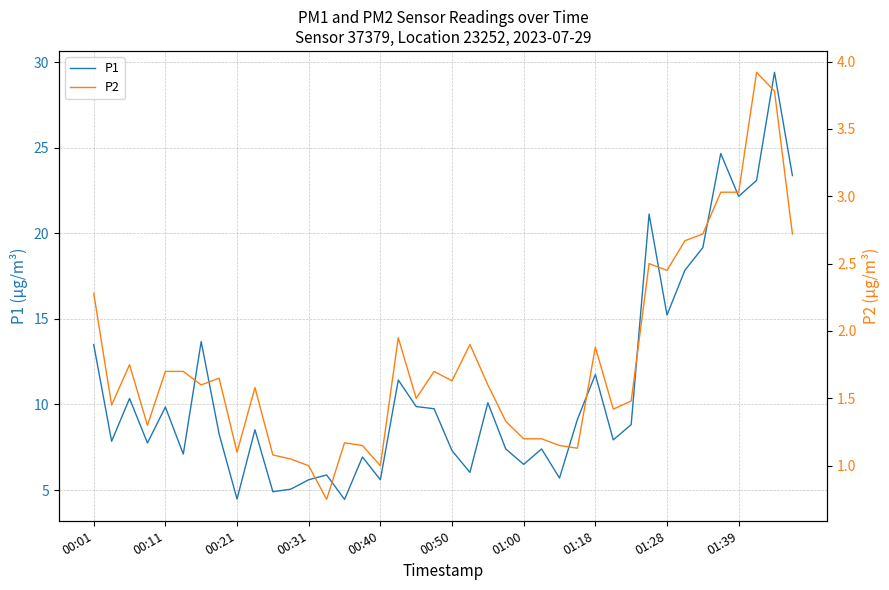

What is the label of the 6th point from the right?

34